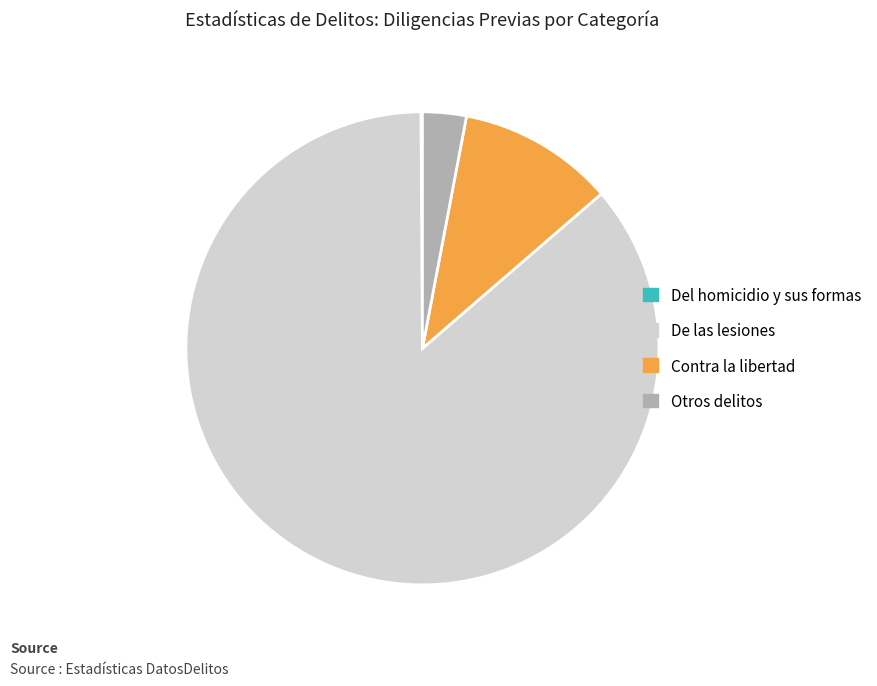

What is the largest slice in the pie chart?

De las lesiones